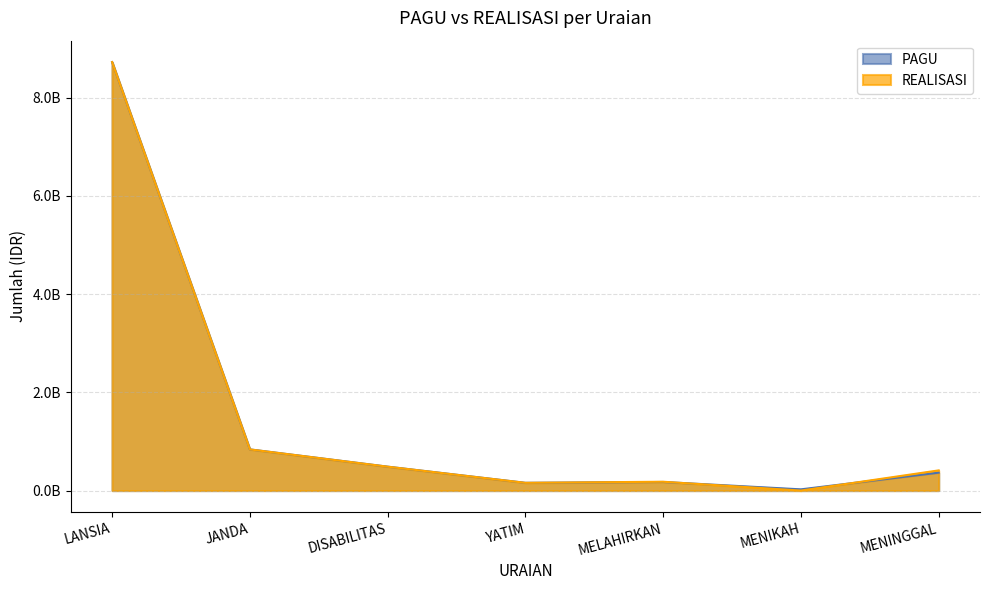

Read the REALISASI value at MELAHIRKAN.

180000000